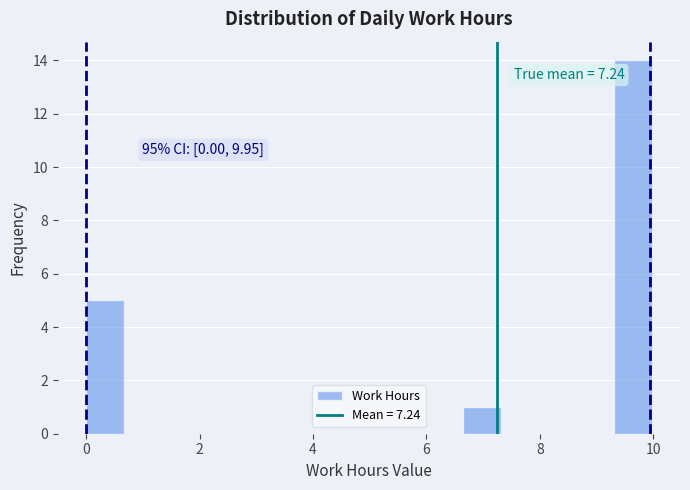

Read against the x-axis, roughly where is the centre of the tallest bar?

9.6